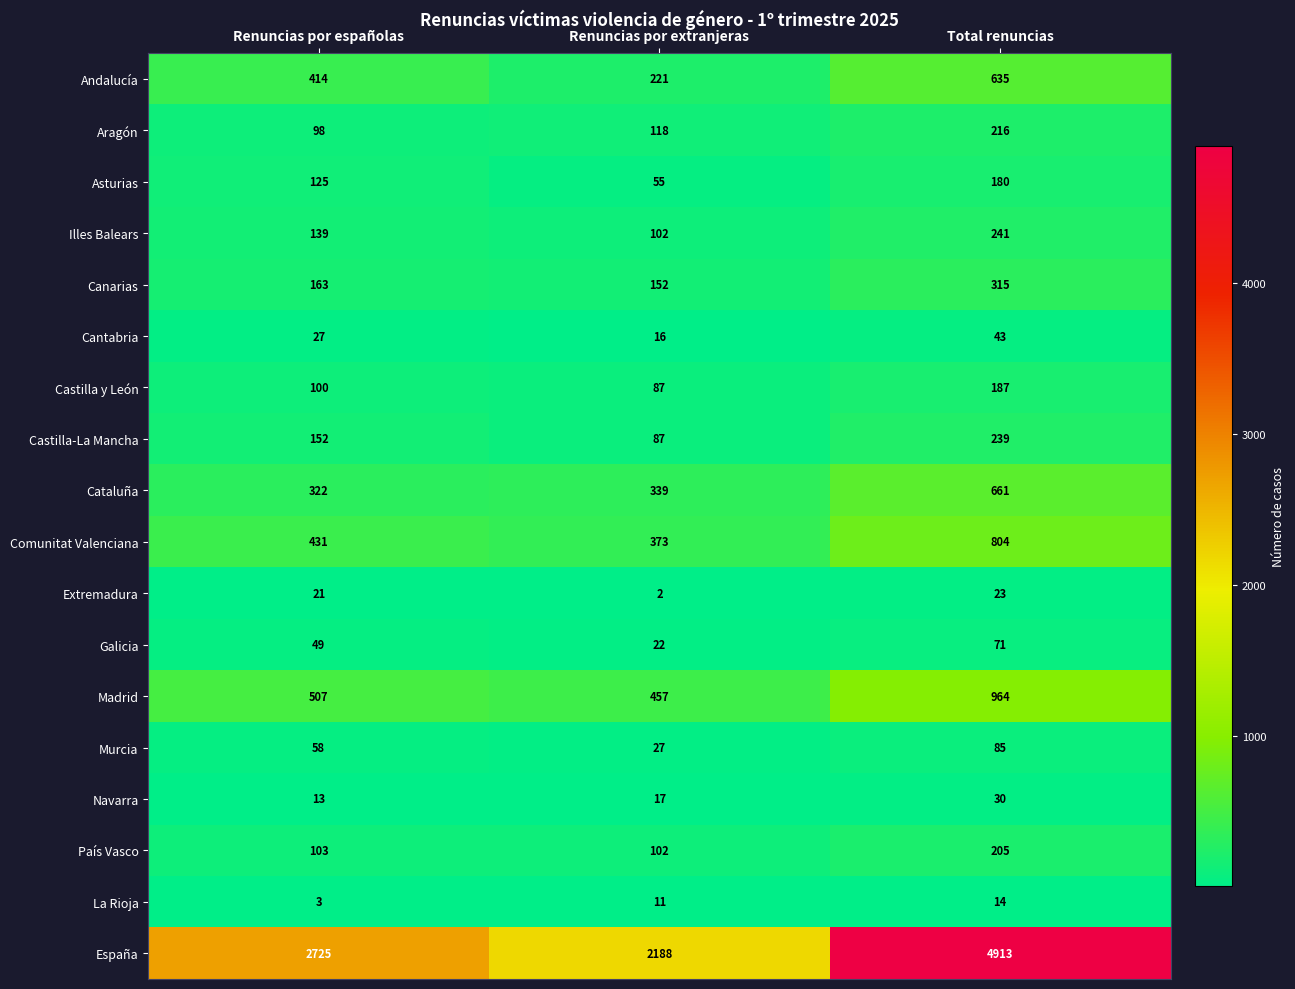

Is it true that Cataluña equals 339 at Renuncias por extranjeras?

True